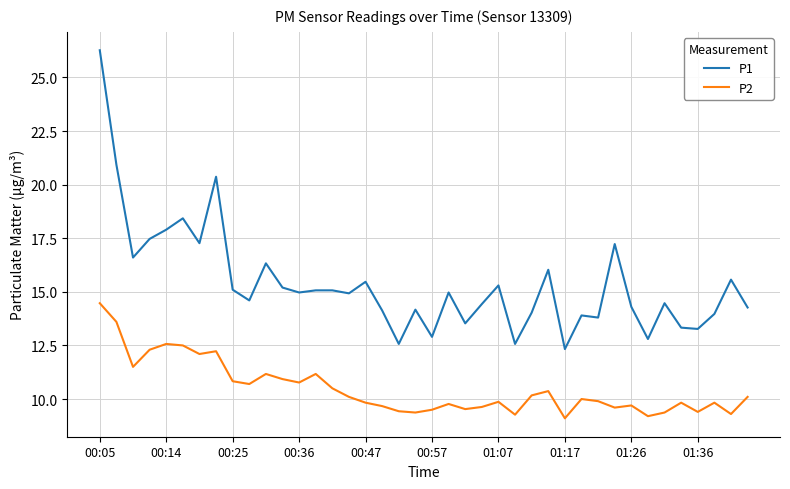

Is this an area chart (filled region under the line)?

No